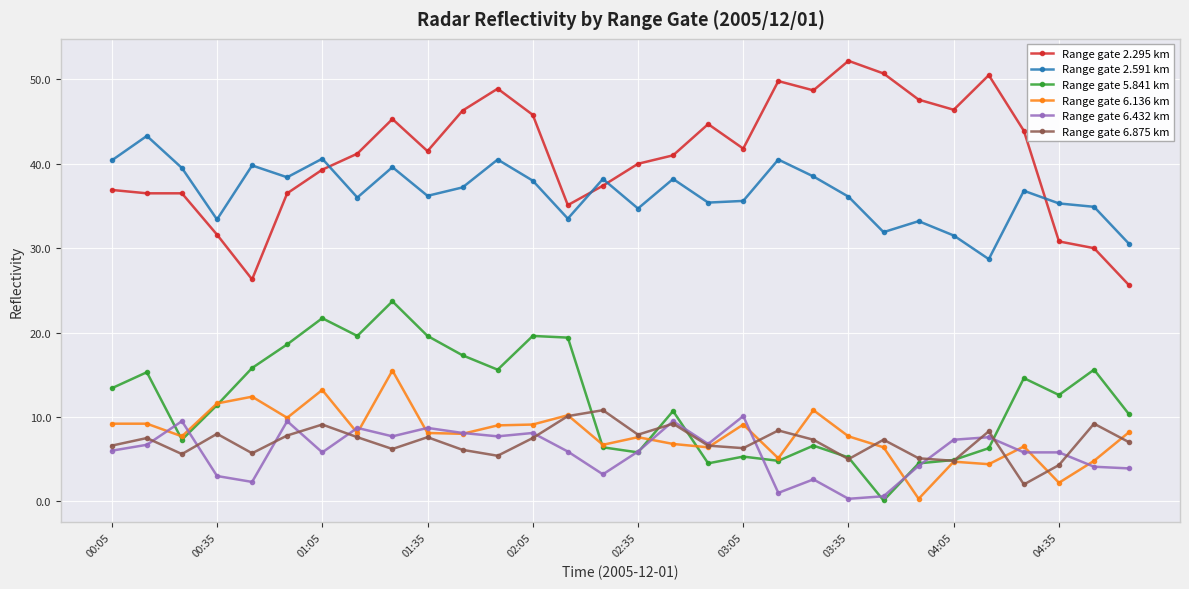

What is the value of the Range gate 6.136 km point at the 20th from the left?

5.1